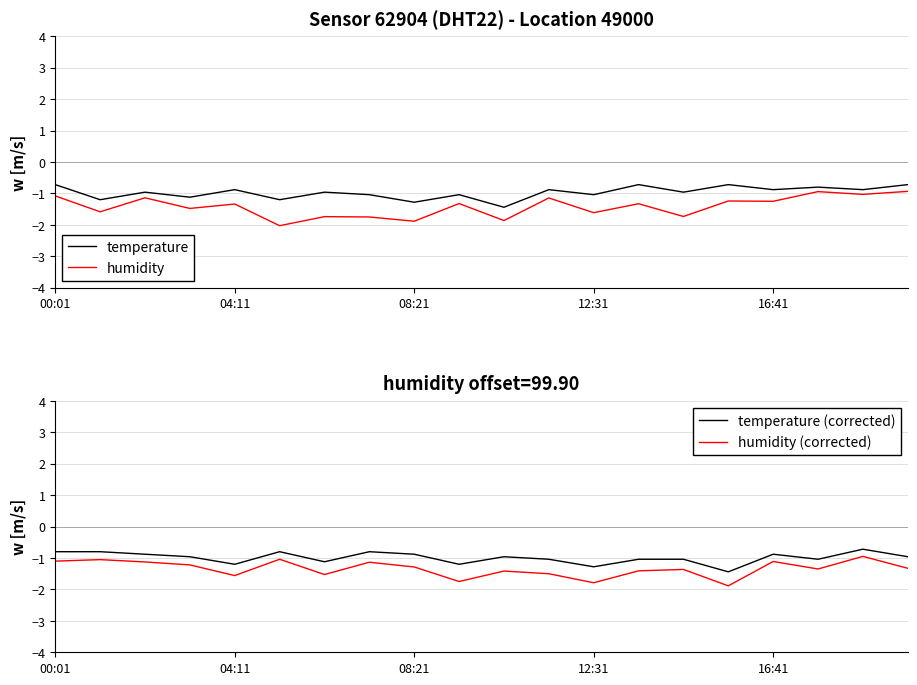

What are all the series names shown in the legend?

temperature, humidity, temperature (corrected), humidity (corrected)